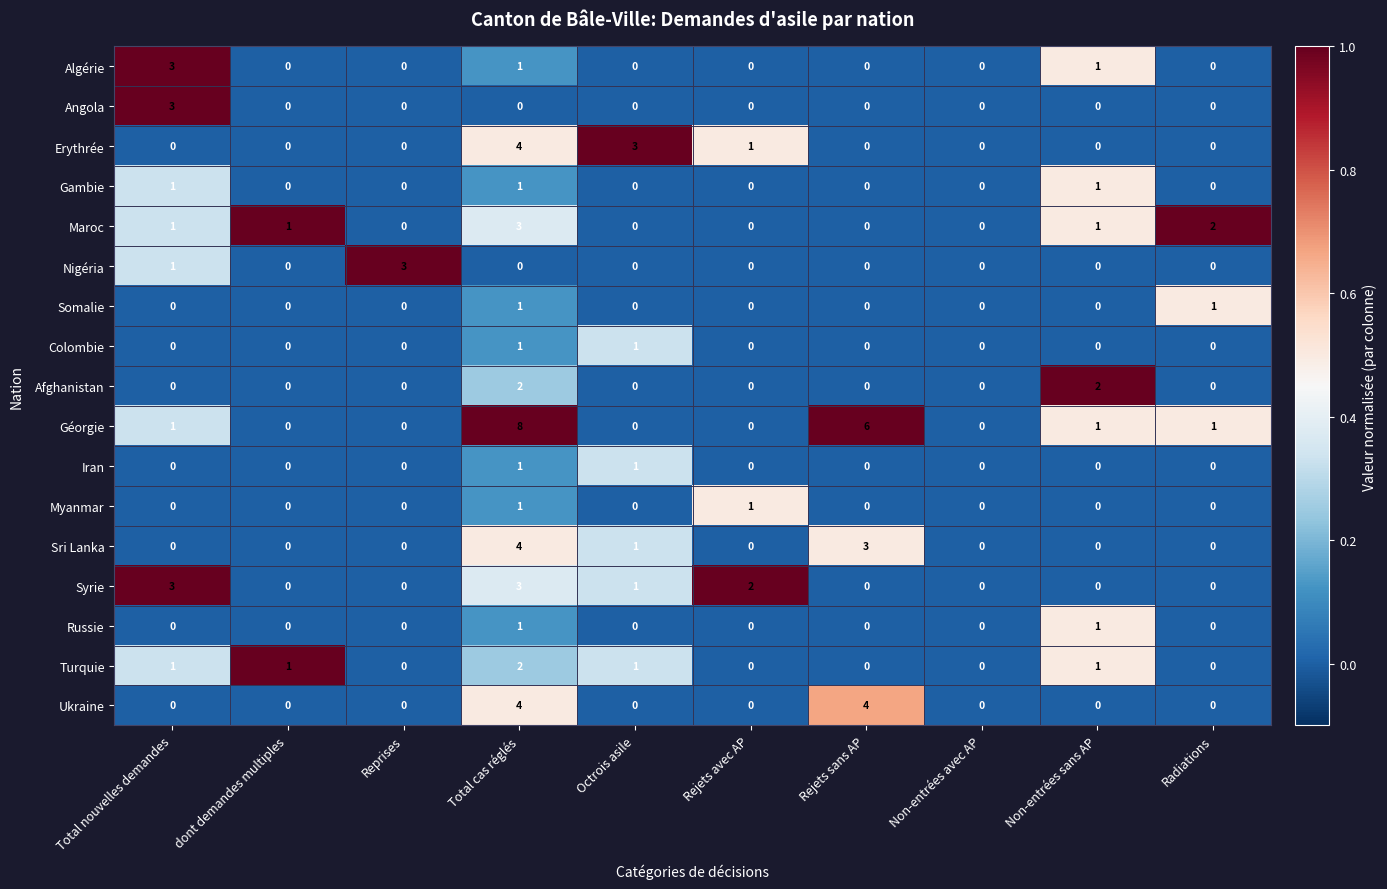

What is the spread (max minus min) of values at Total cas réglés?

8